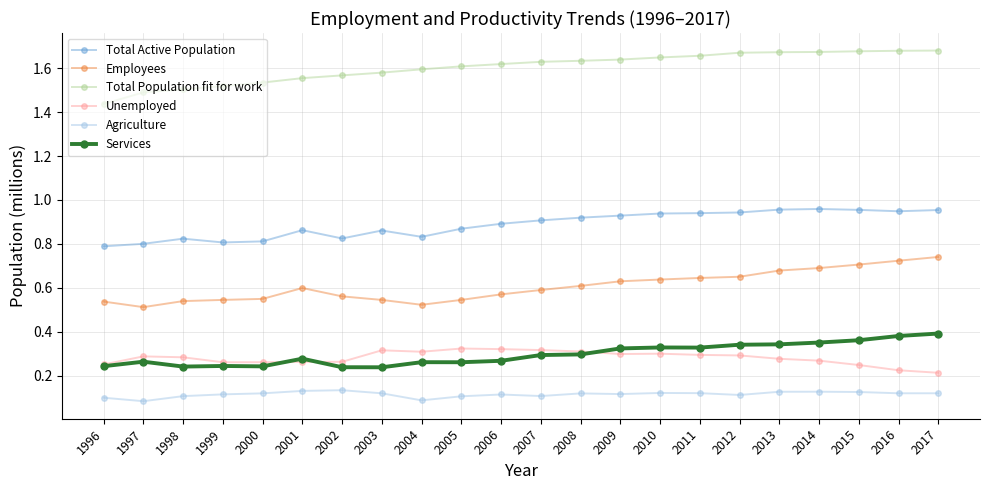

True or false: Total Population fit for work and Unemployed intersect in this chart.

False